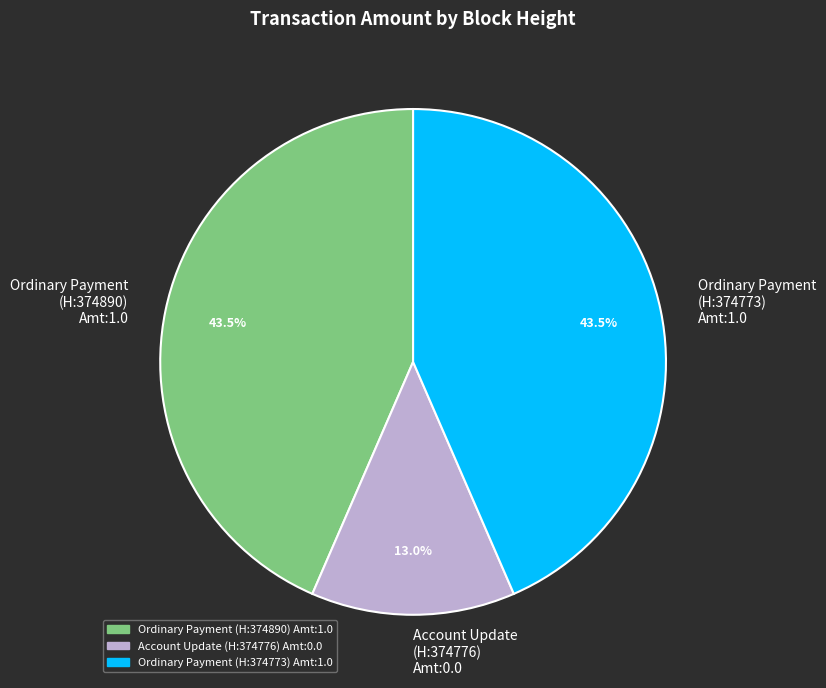

What is the smallest slice in the pie chart?

Account Update (H:374776) Amt:0.0